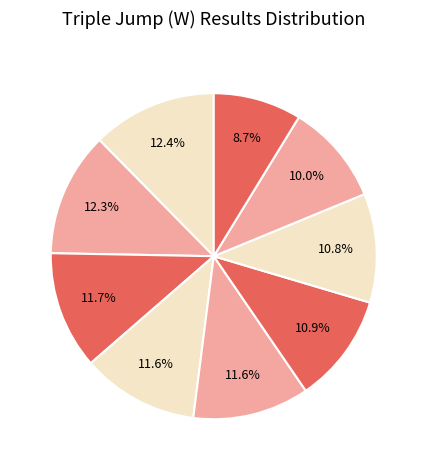

Which slice is the smallest?

Anete Veinberga